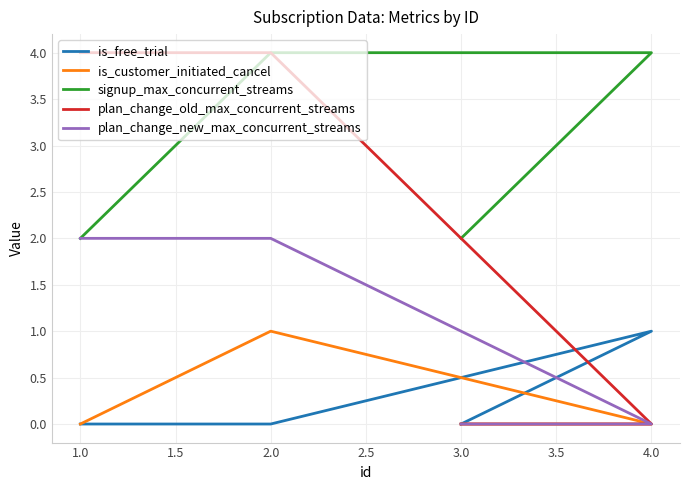

What are all the series names shown in the legend?

is_free_trial, is_customer_initiated_cancel, signup_max_concurrent_streams, plan_change_old_max_concurrent_streams, plan_change_new_max_concurrent_streams